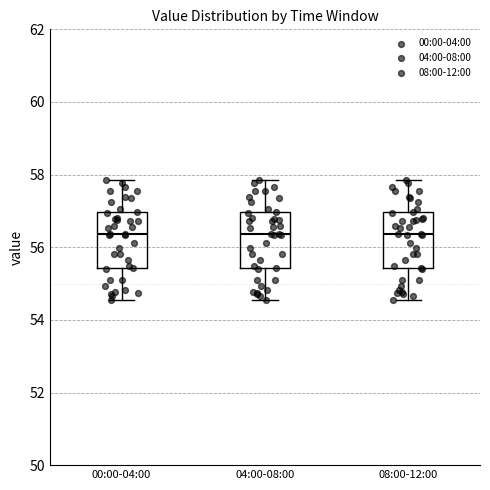

Reading left to right, transcribe this box plot: for each box, give where its median line is, the range the box spans, and where its two whiskers end, as read against the y-axis. The values are not printed on the chart, so give them approximately, as read against the axis.

00:00-04:00: median 56.4, box 55.4 to 57.0, whiskers 54.6 to 57.8
04:00-08:00: median 56.4, box 55.4 to 57.0, whiskers 54.6 to 57.8
08:00-12:00: median 56.4, box 55.4 to 57.0, whiskers 54.6 to 57.8